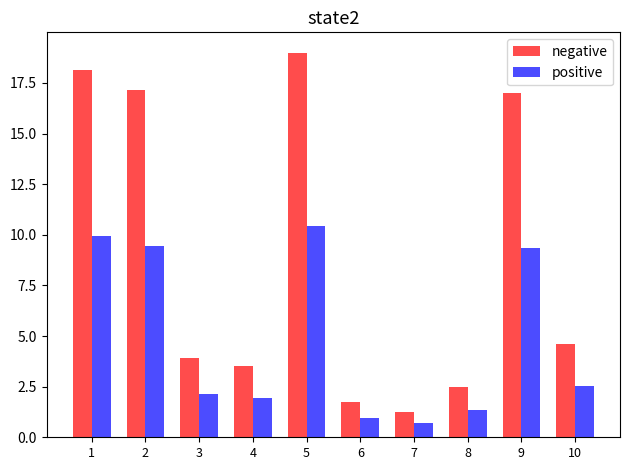

How many data points does each series have?

10